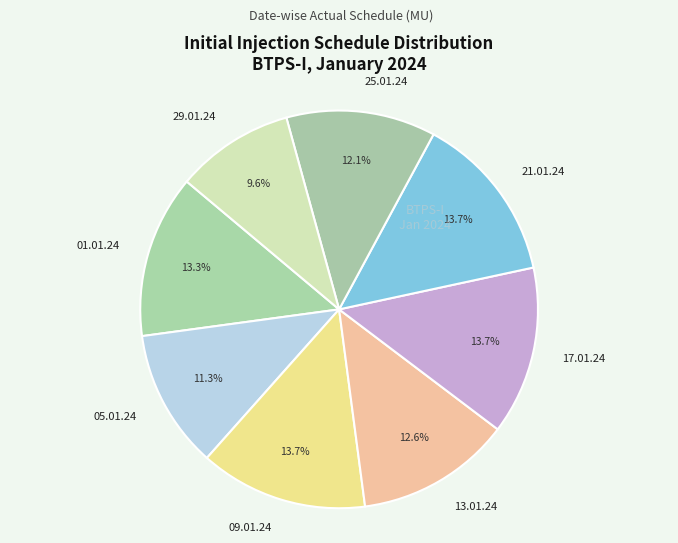

To the nearest percent, what is the average slice percentage?

12%